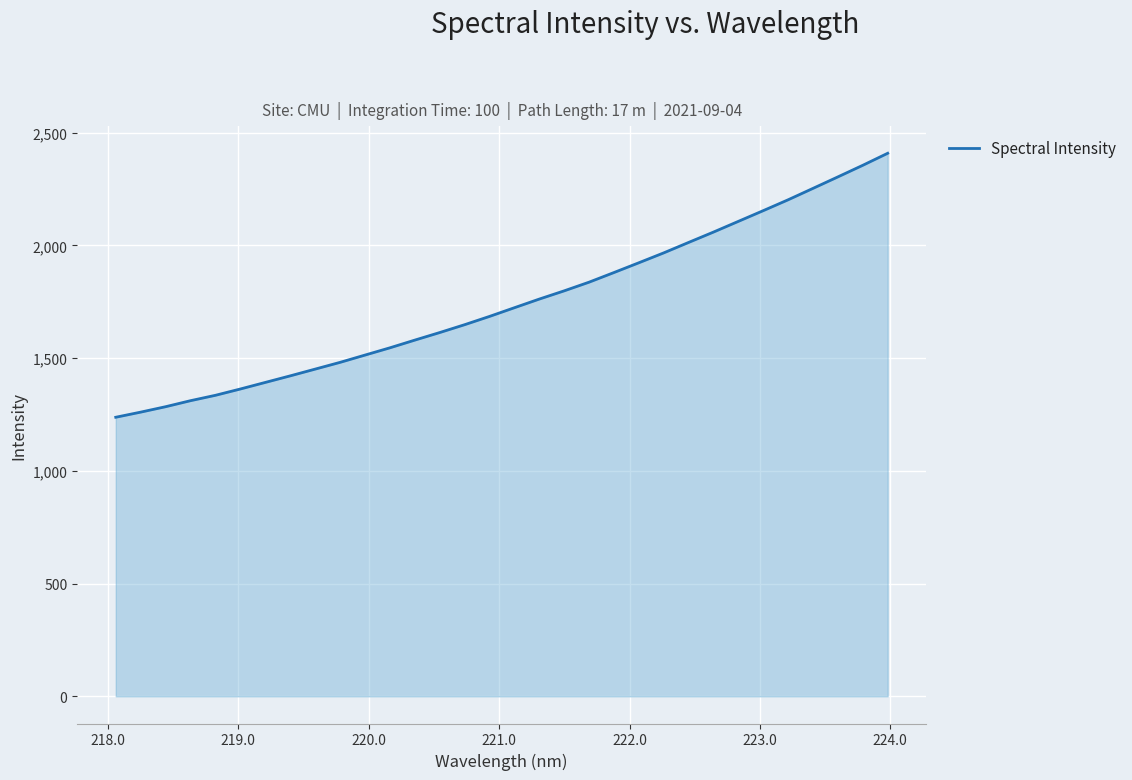

How many categories are shown in the chart?

32